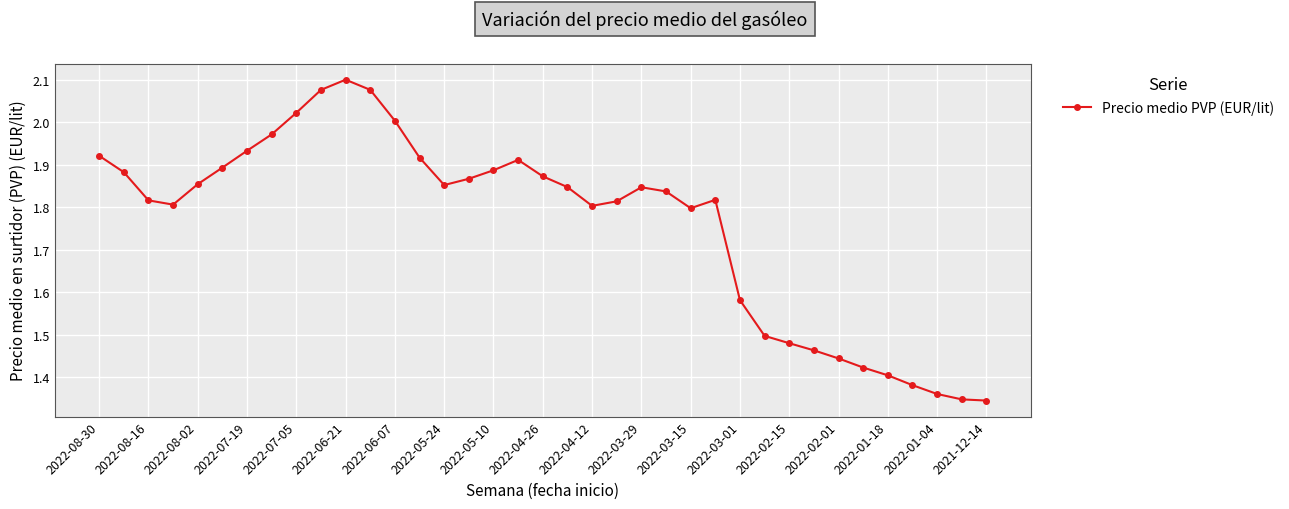

How many distinct data groups are displayed?

1